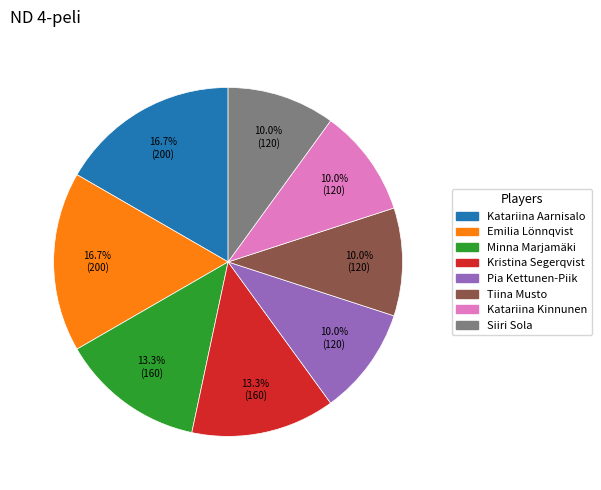

Count the number of slices in the pie.

8